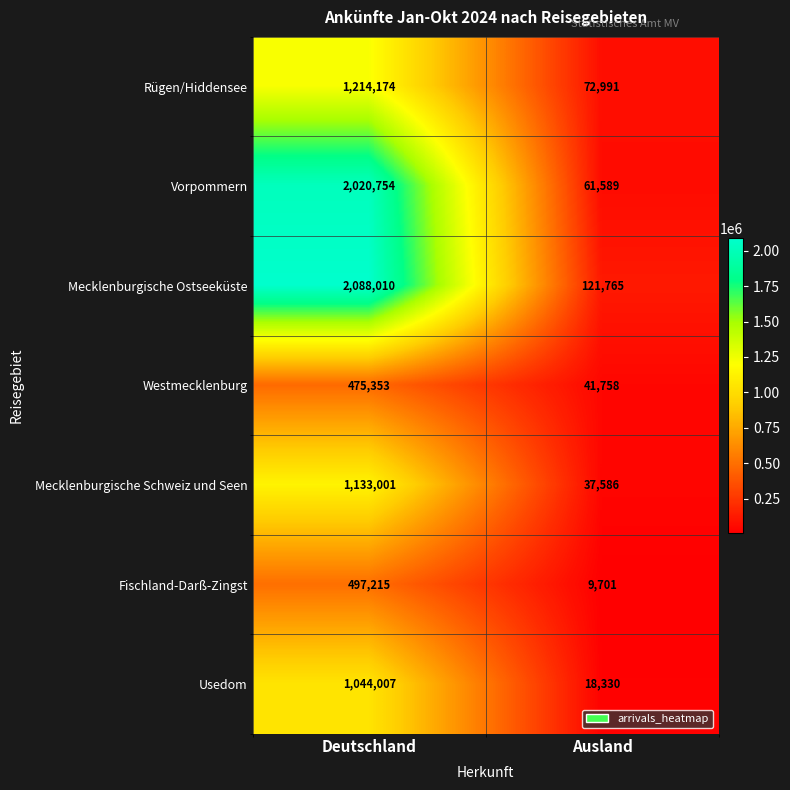

What is the greatest value displayed?

2088010